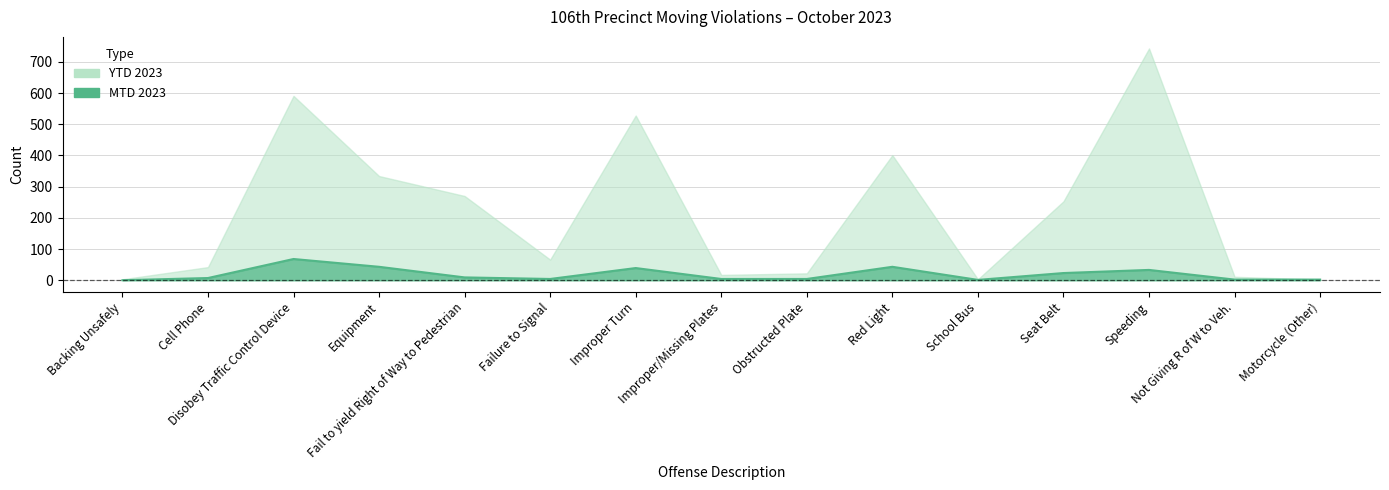

Does the chart display data point markers on the line(s)?

No